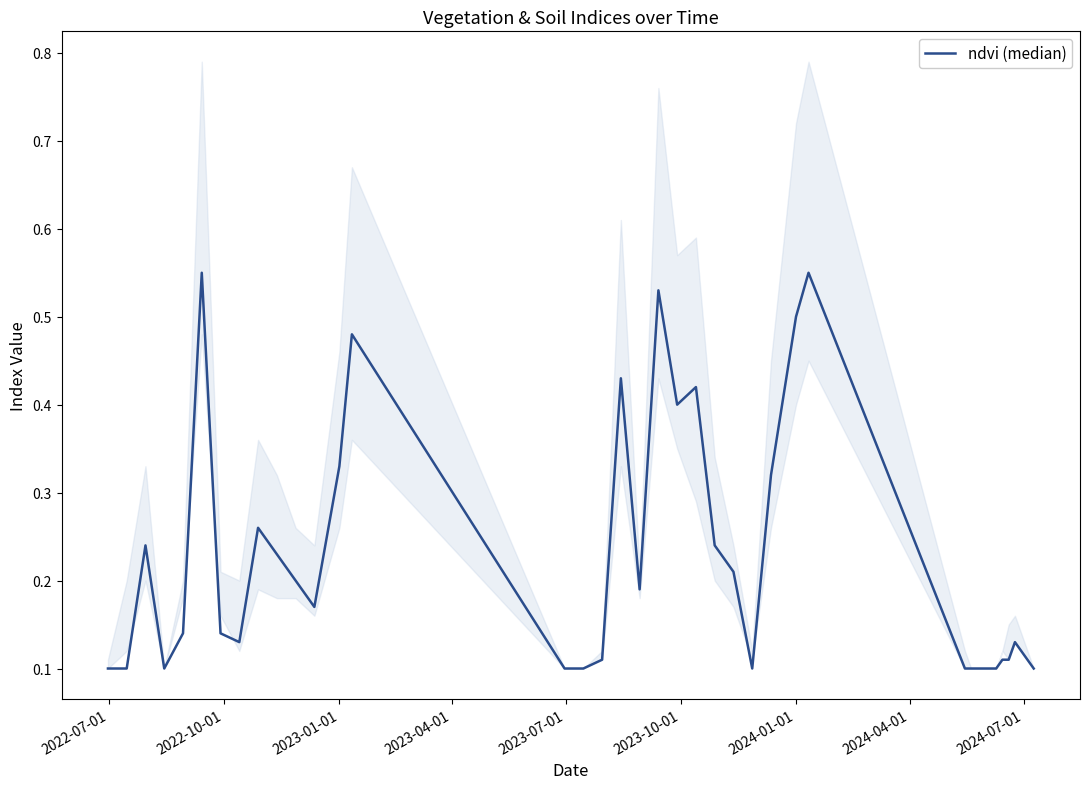

How many interior local valleys (lower than both neighbors) does the data have?

6